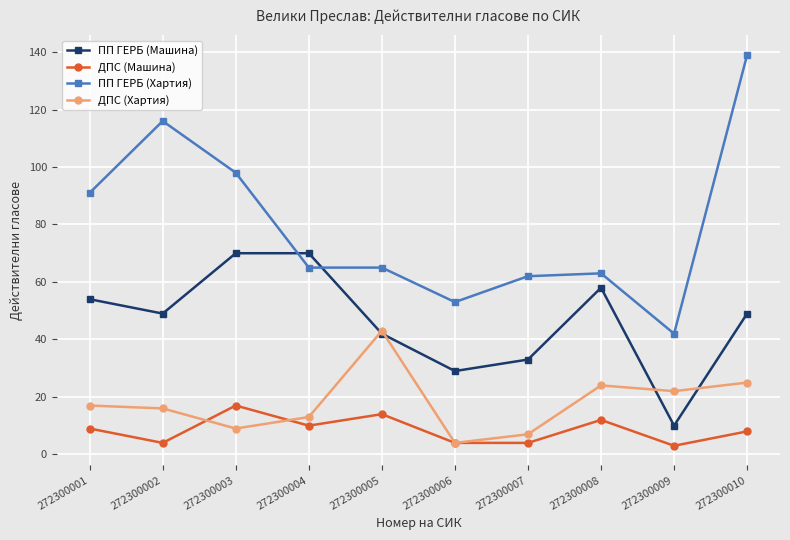

Reading left to right, transcribe all the data shown in this chart.

ПП ГЕРБ (Машина): 54	49	70	70	42	29	33	58	10	49
ДПС (Машина): 9	4	17	10	14	4	4	12	3	8
ПП ГЕРБ (Хартия): 91	116	98	65	65	53	62	63	42	139
ДПС (Хартия): 17	16	9	13	43	4	7	24	22	25